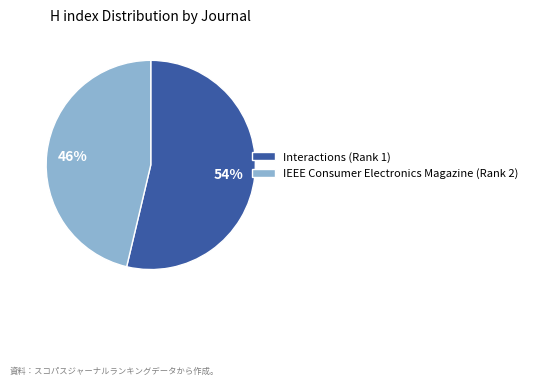

Count the number of slices in the pie.

2